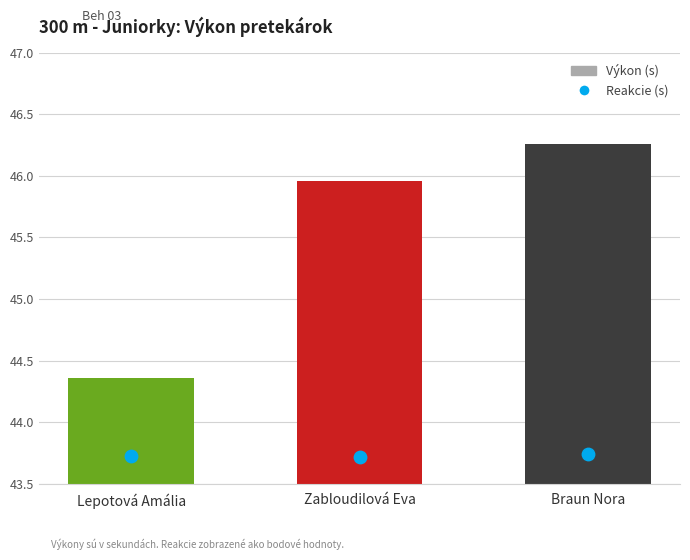

At how many categories does at least one series exceed 45?

2